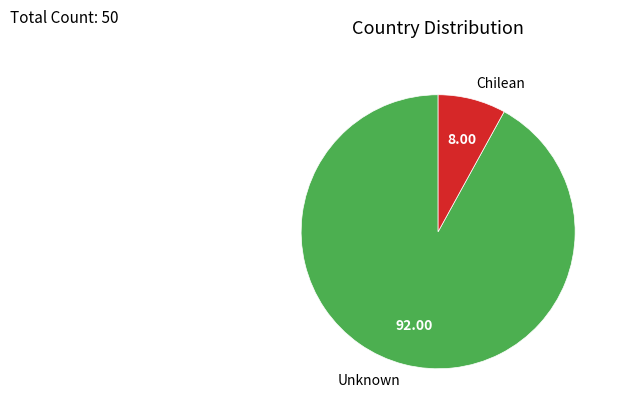

Is the sum of Unknown and Chilean greater than half?

Yes